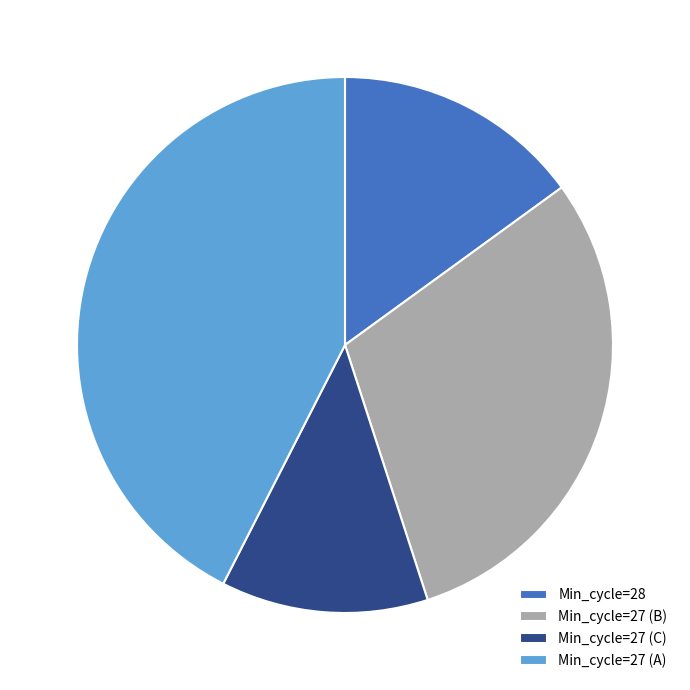

Does Min_cycle=28 account for over 50% of the chart?

No